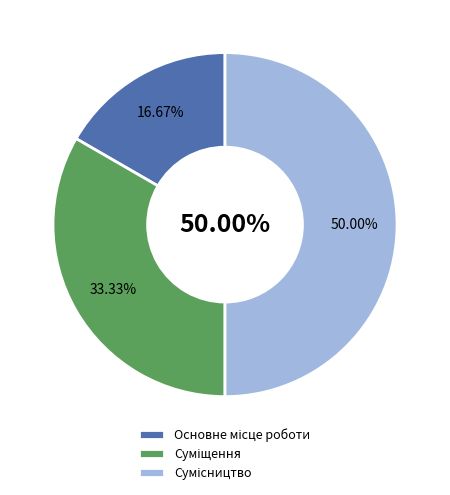

Is the sum of Основне місце роботи and Суміщення greater than half?

No